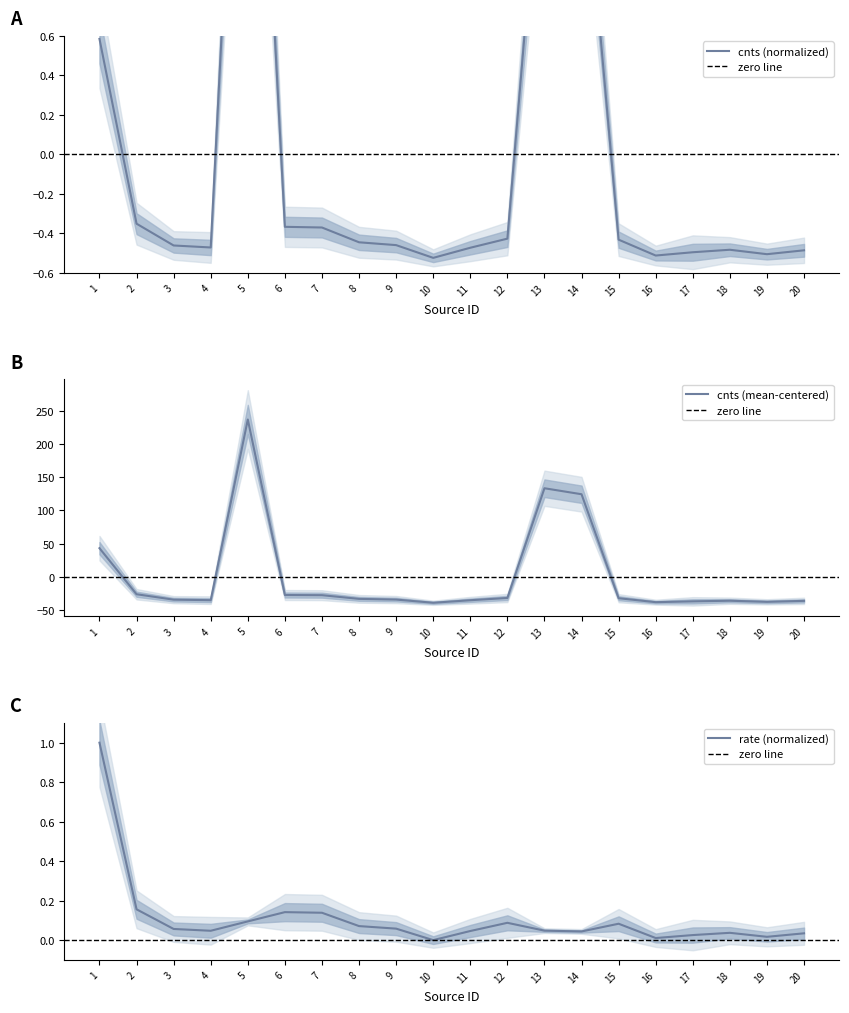

Between which two adjacent categories do cnts_err and rate first intersect?

1 and 2